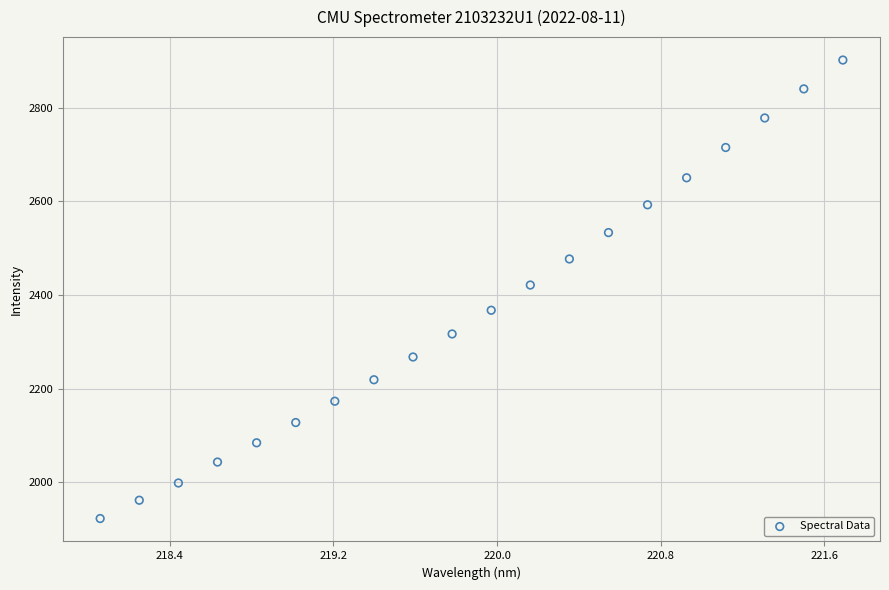

What is the range of X values (max minus min)?

3.6